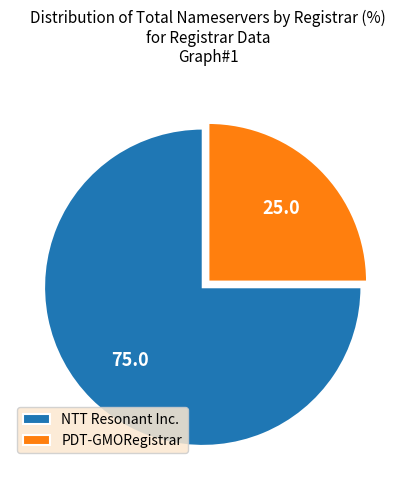

Rank the categories by value from lowest to highest.

PDT-GMORegistrar, NTT Resonant Inc.